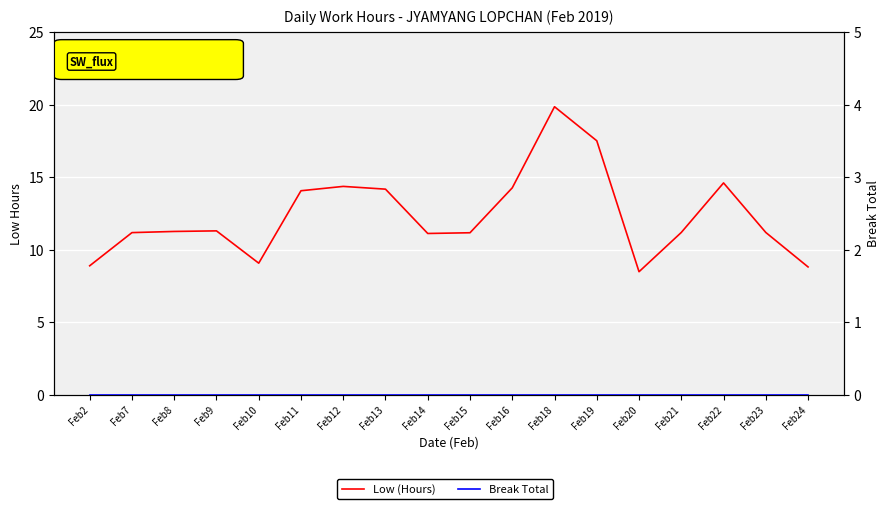

Is this an area chart (filled region under the line)?

No